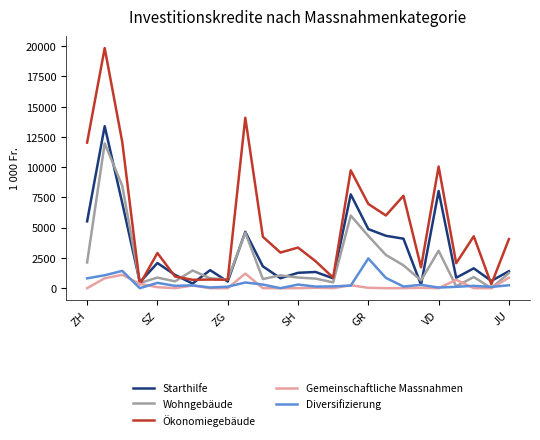

True or false: Diversifizierung has more than 1 points higher than both neighbors.

True